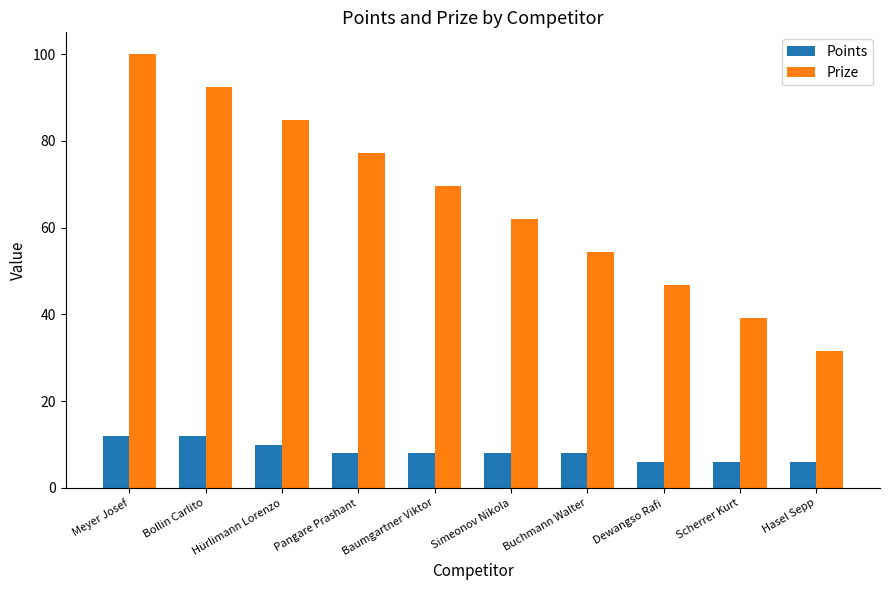

What is the value of the Points bar at the 10th from the left?

6.0